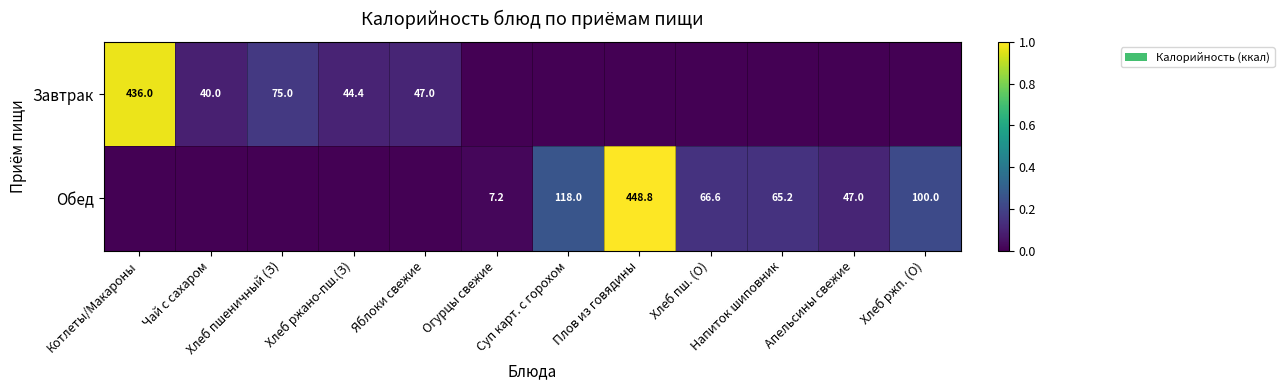

Count the number of categories in the chart.

12